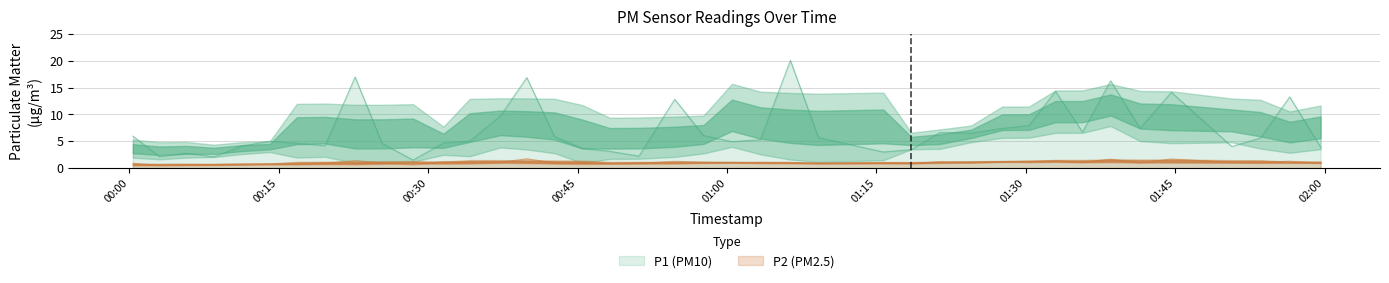

True or false: P2 and P1 intersect in this chart.

False